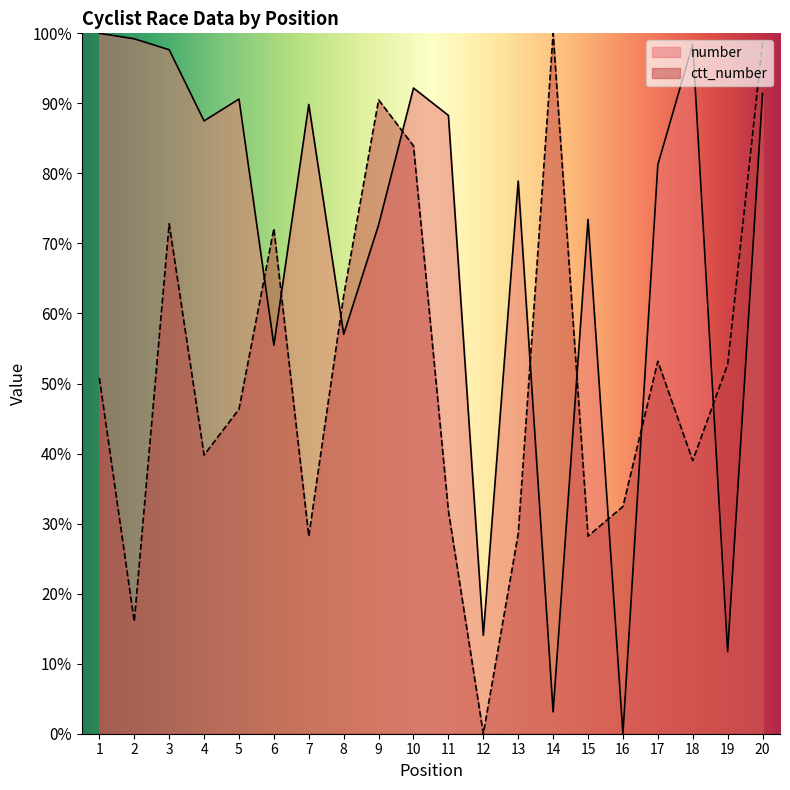

The value of number at 6 is 55.5. True or false?

True